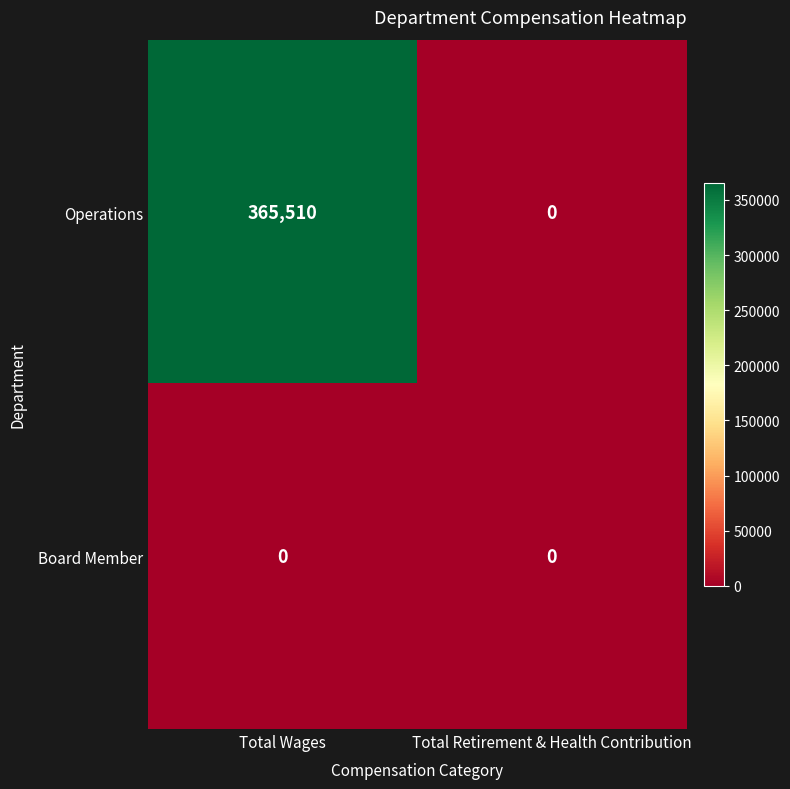

The Board Member series shows 0 at Total Wages. True or false?

True